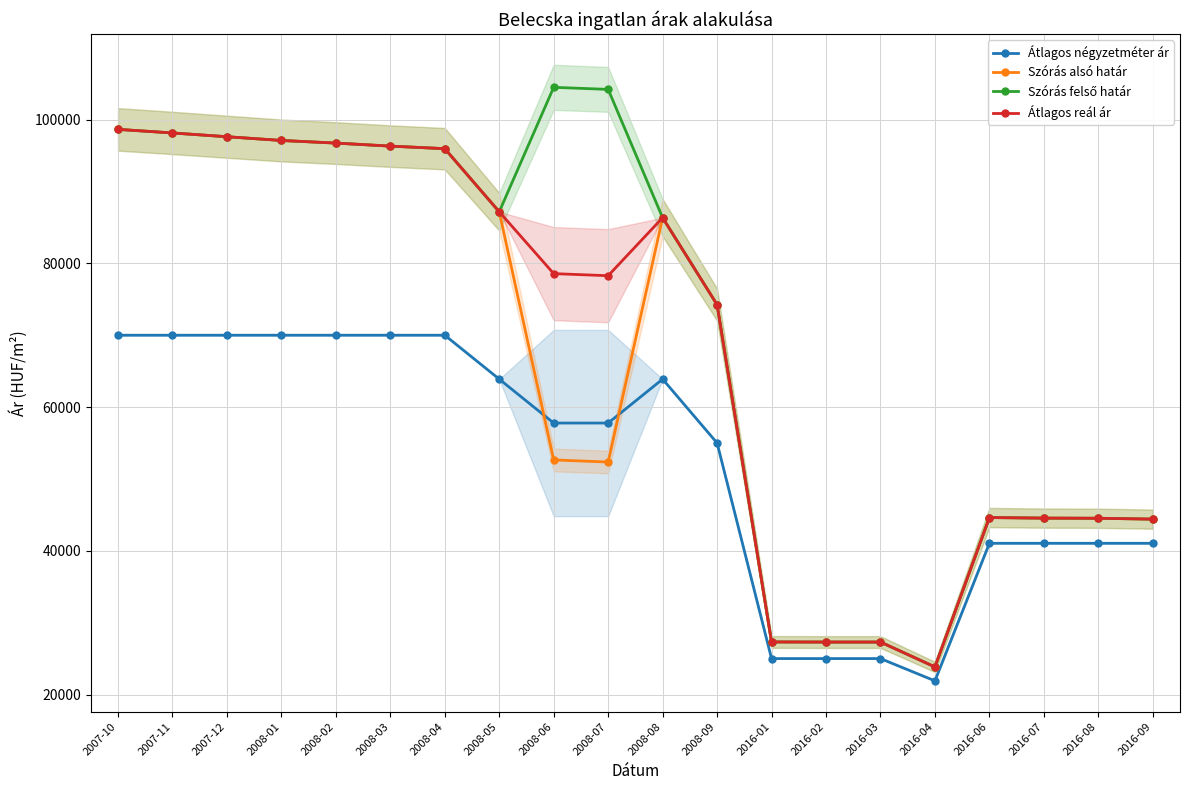

What is the difference between the Szórás felső határ values at 2008-04 and 2016-02?

68656